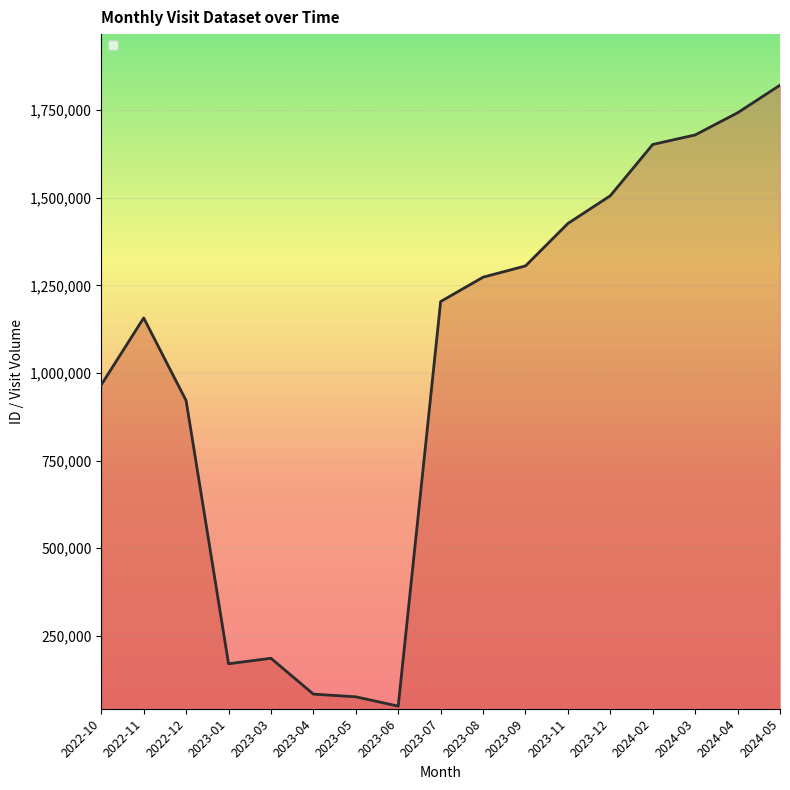

What is the smallest value displayed?

49545